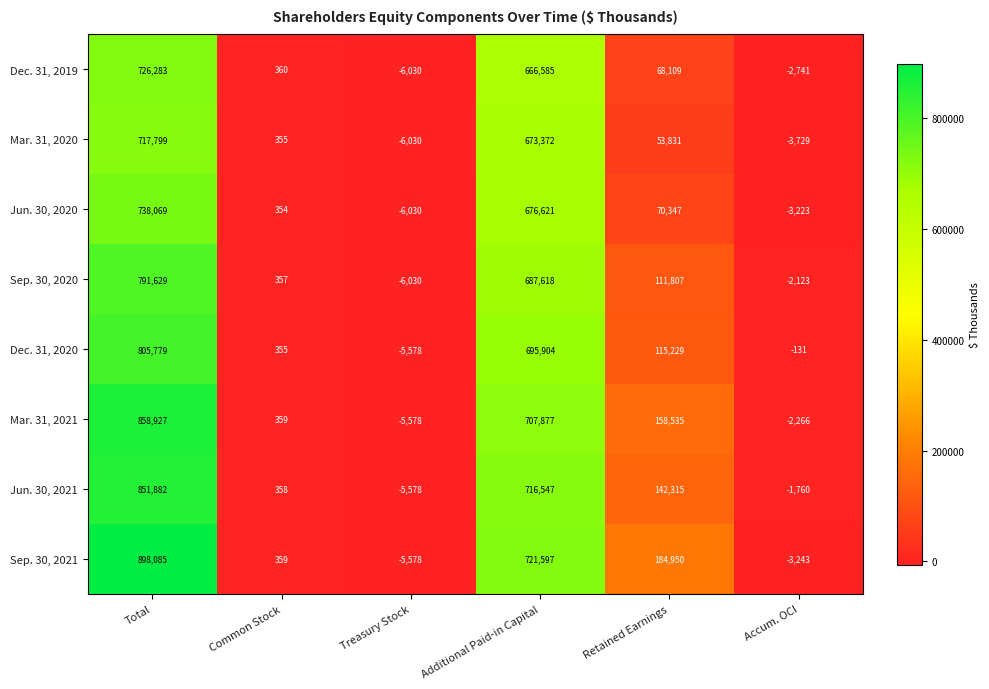

How many series are shown in this chart?

8